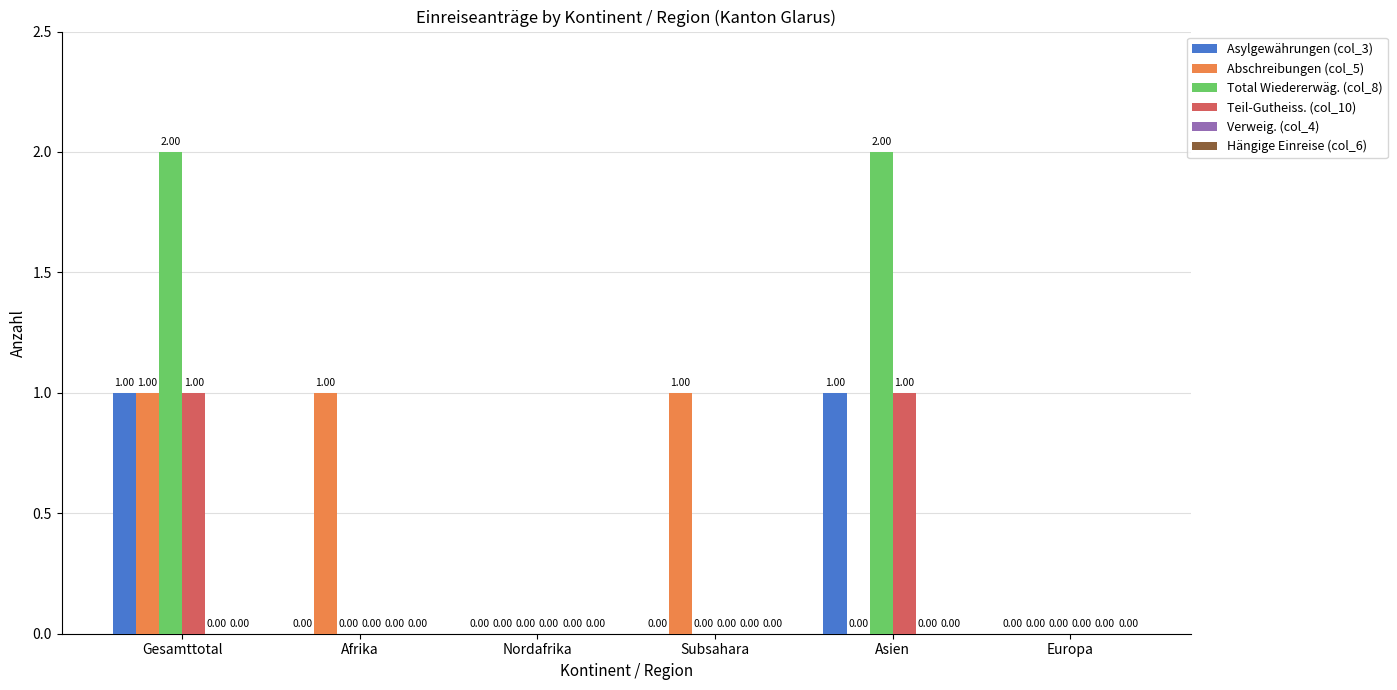

Between Subsahara and Europa, which series saw the biggest shift?

Abschreibungen (col_5)